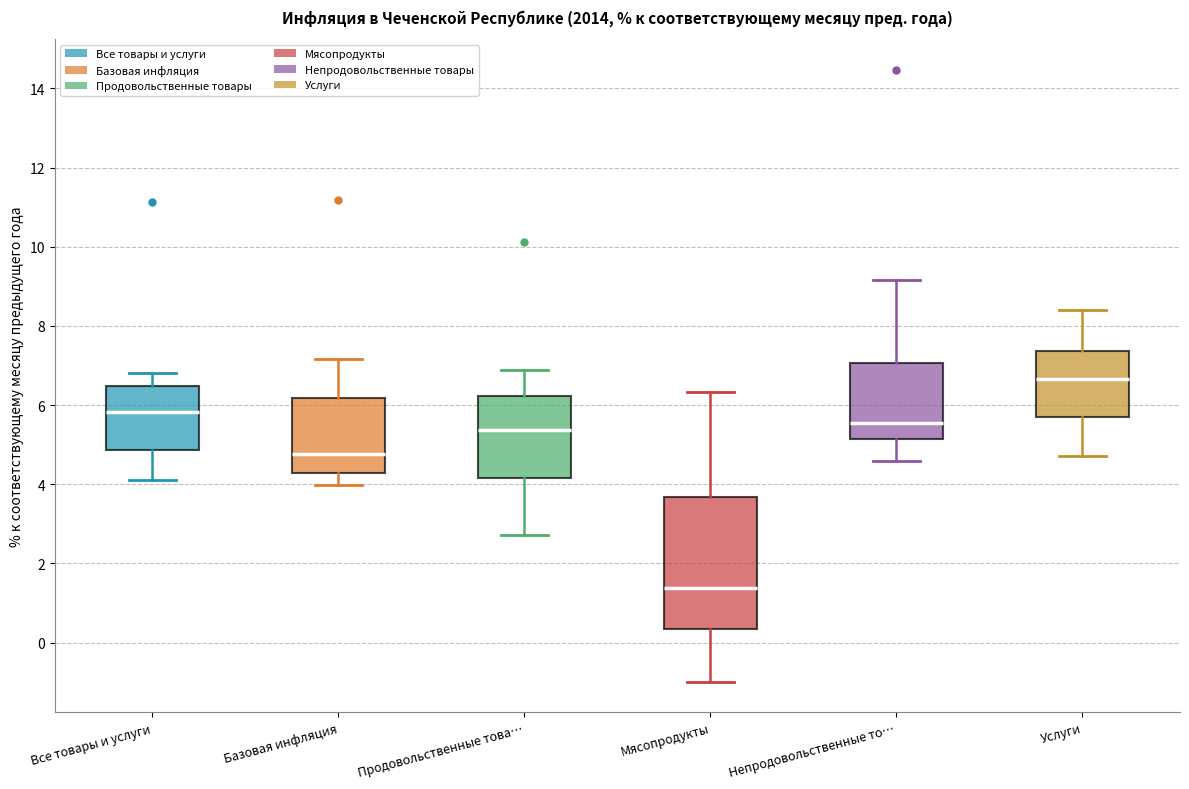

Comparing the boxes themselves (not the whiskers), which one is the tallest?

Мясопродукты